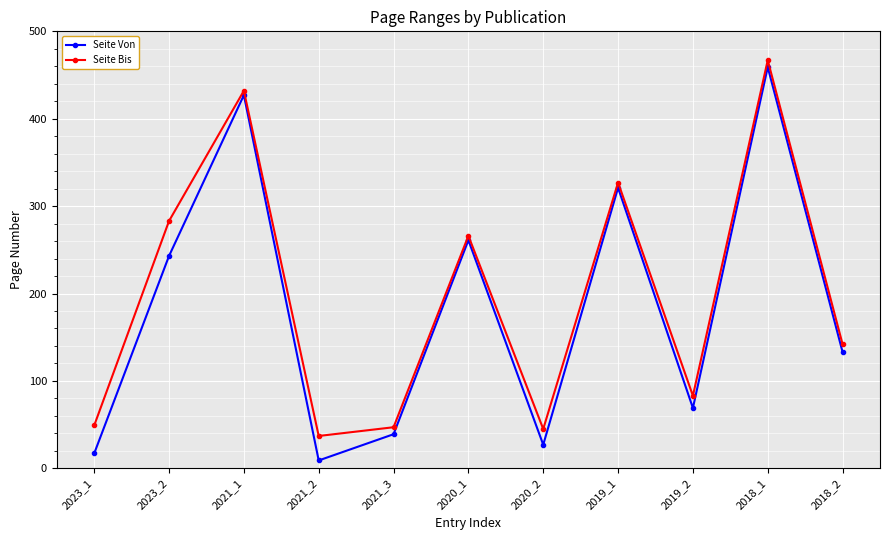

Count the number of data series in this chart.

2